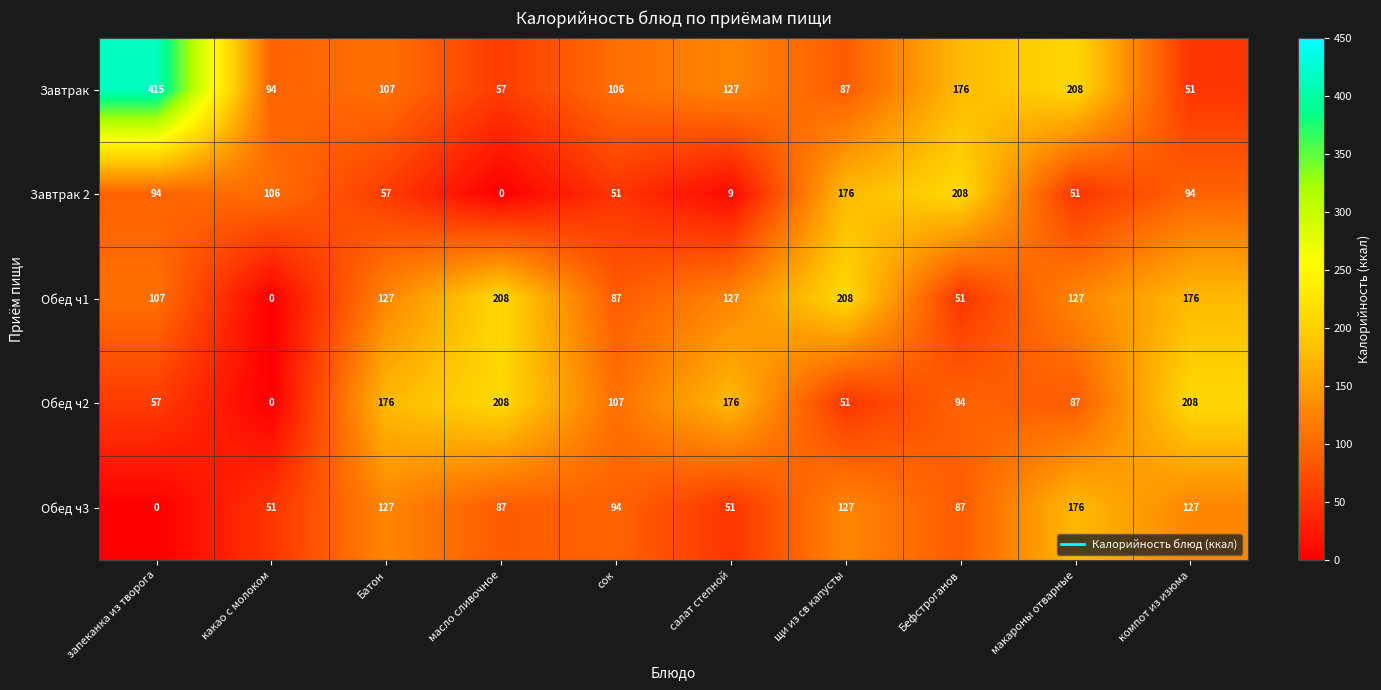

True or false: Завтрак 2 has a value of 57 at Батон.

True